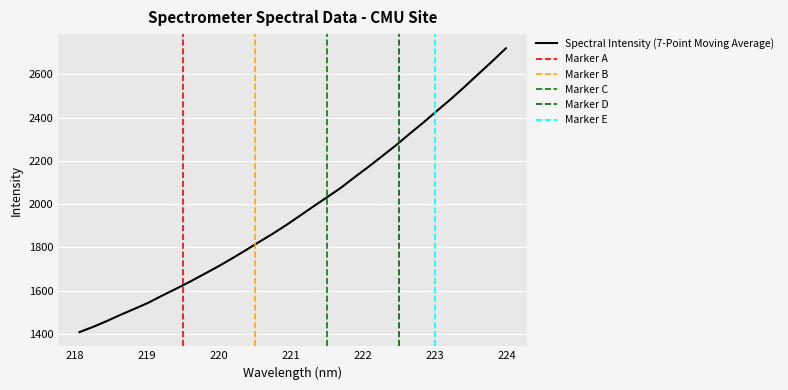

What is the difference between the values at 222.263 and 219.9712?

512.9